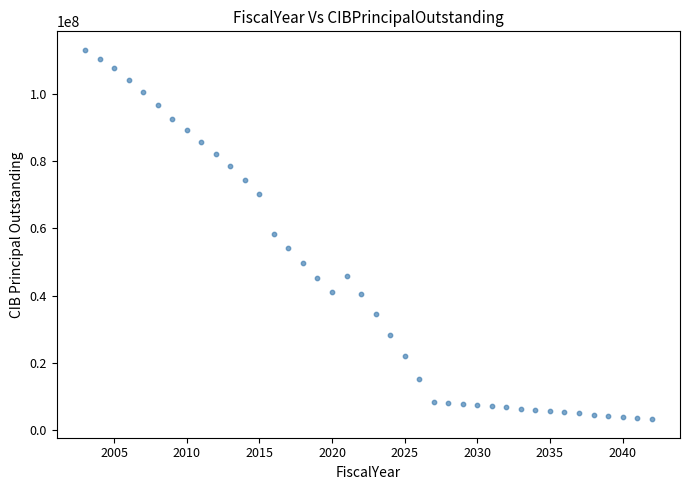

What is the range of Y values (max minus min)?

109862764